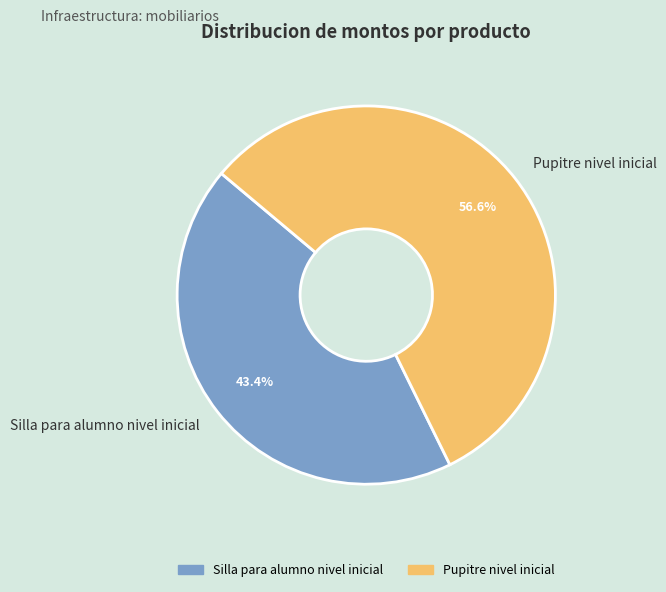

Rank the categories by value from lowest to highest.

Silla para alumno nivel inicial, Pupitre nivel inicial